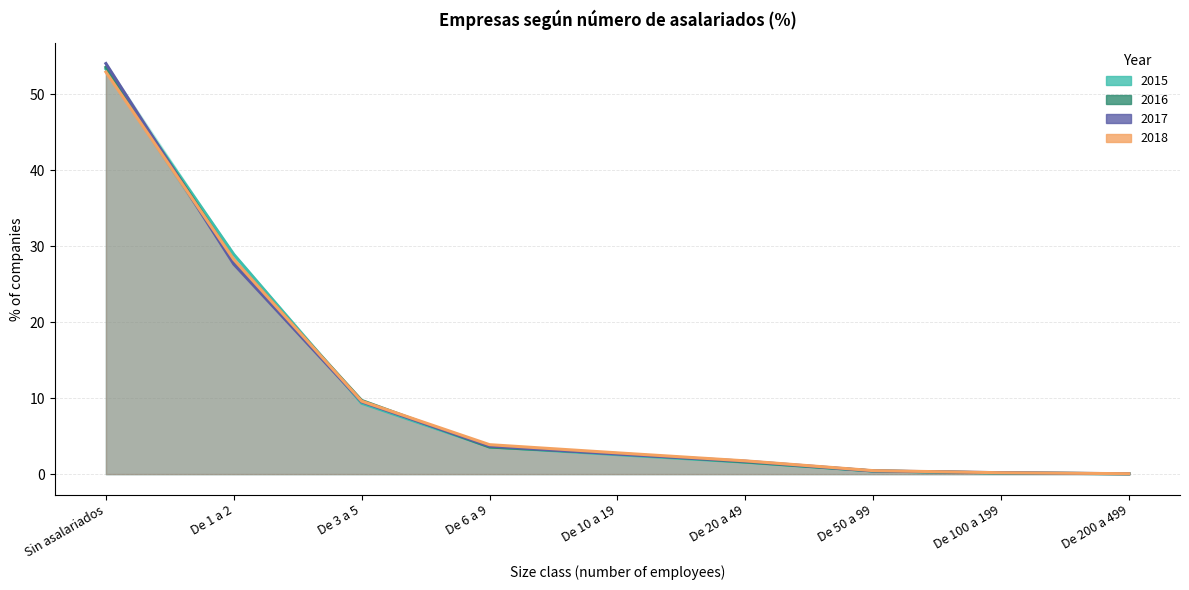

Rank the series at De 200 a 499 from highest to lowest value.

2018, 2015, 2017, 2016